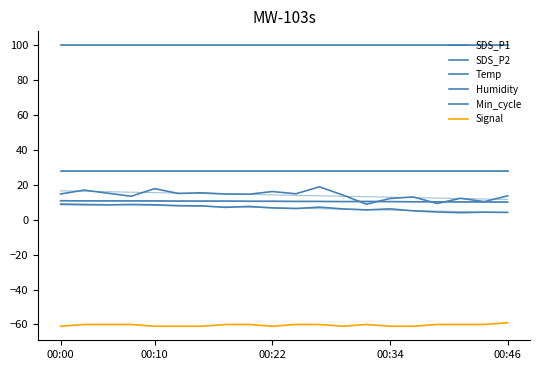

At which category is the sum across all series the highest?

11